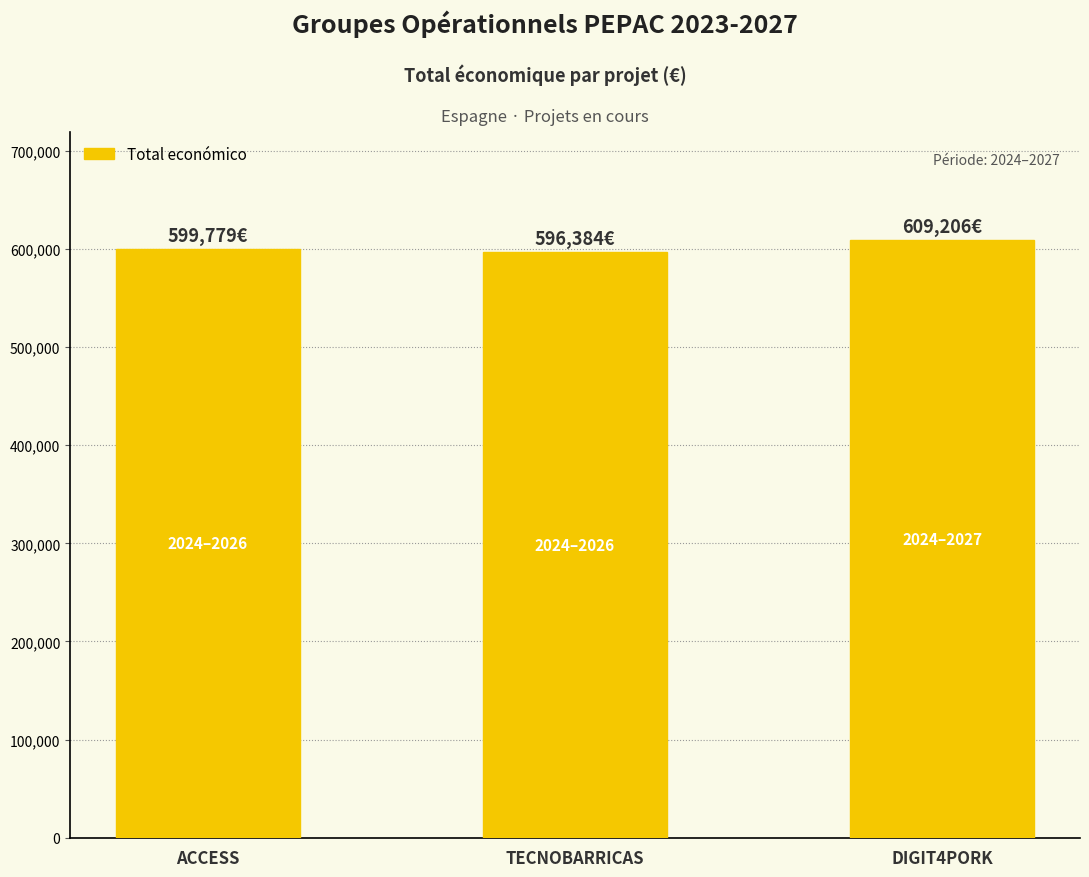

What is the label of the 3rd bar from the left?

DIGIT4PORK